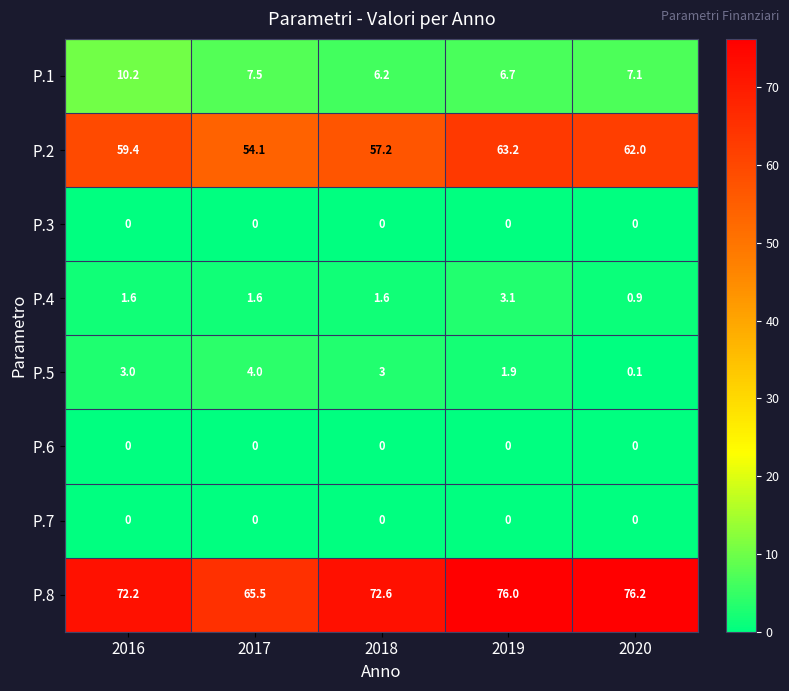

True or false: P.2 has a value of 57.2 at 2018.

True